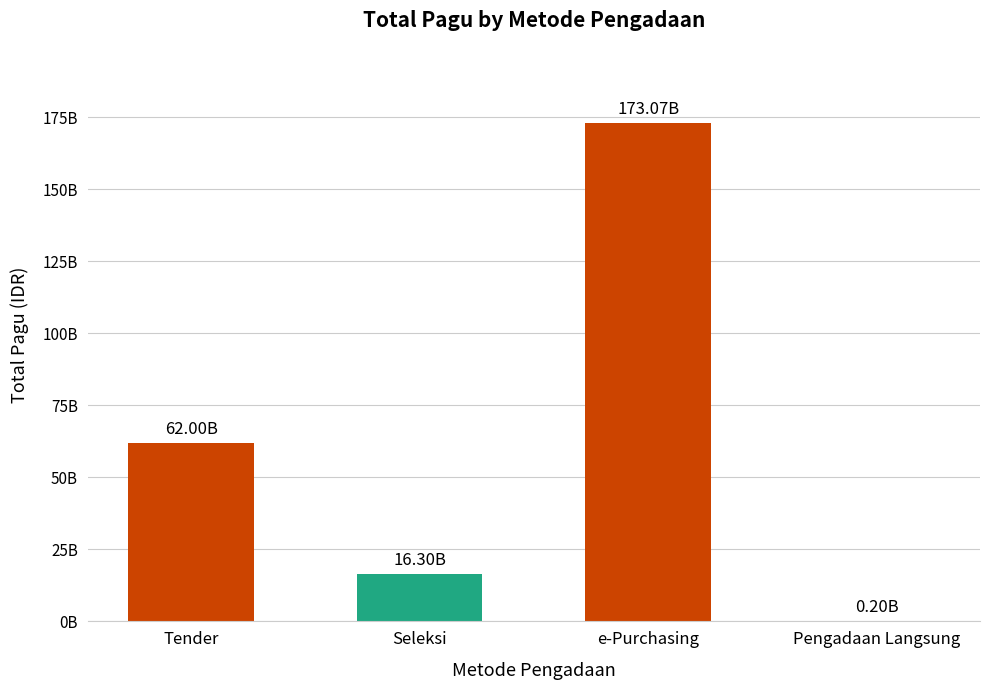

Rank the categories by value from lowest to highest.

Pengadaan Langsung, Seleksi, Tender, e-Purchasing